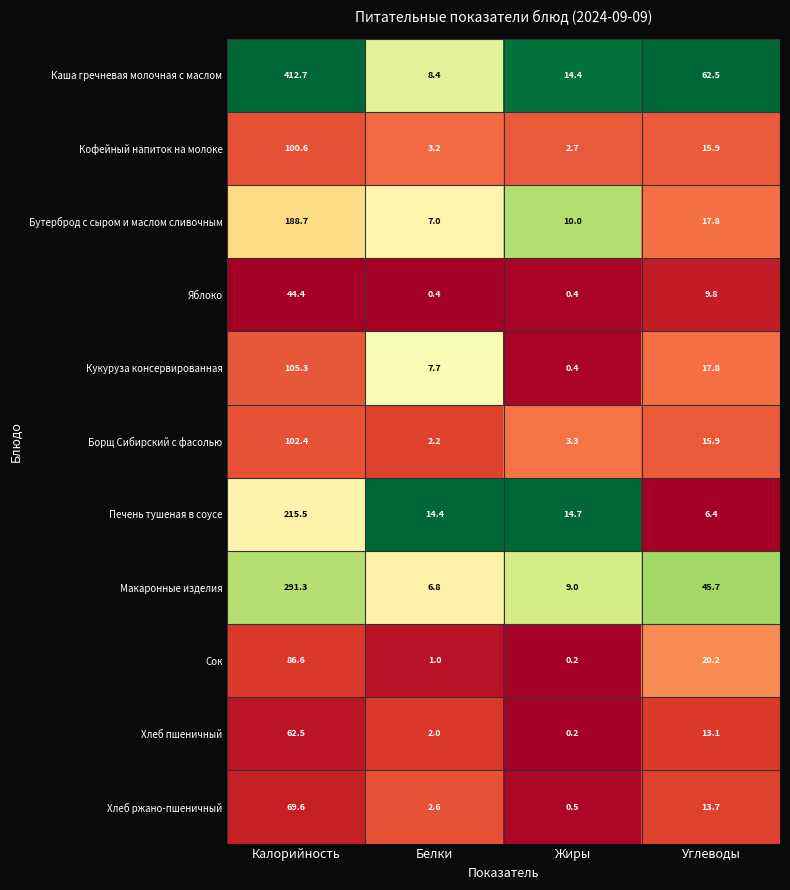

What is the difference between the maximum and minimum values in the Хлеб пшеничный series?

62.3